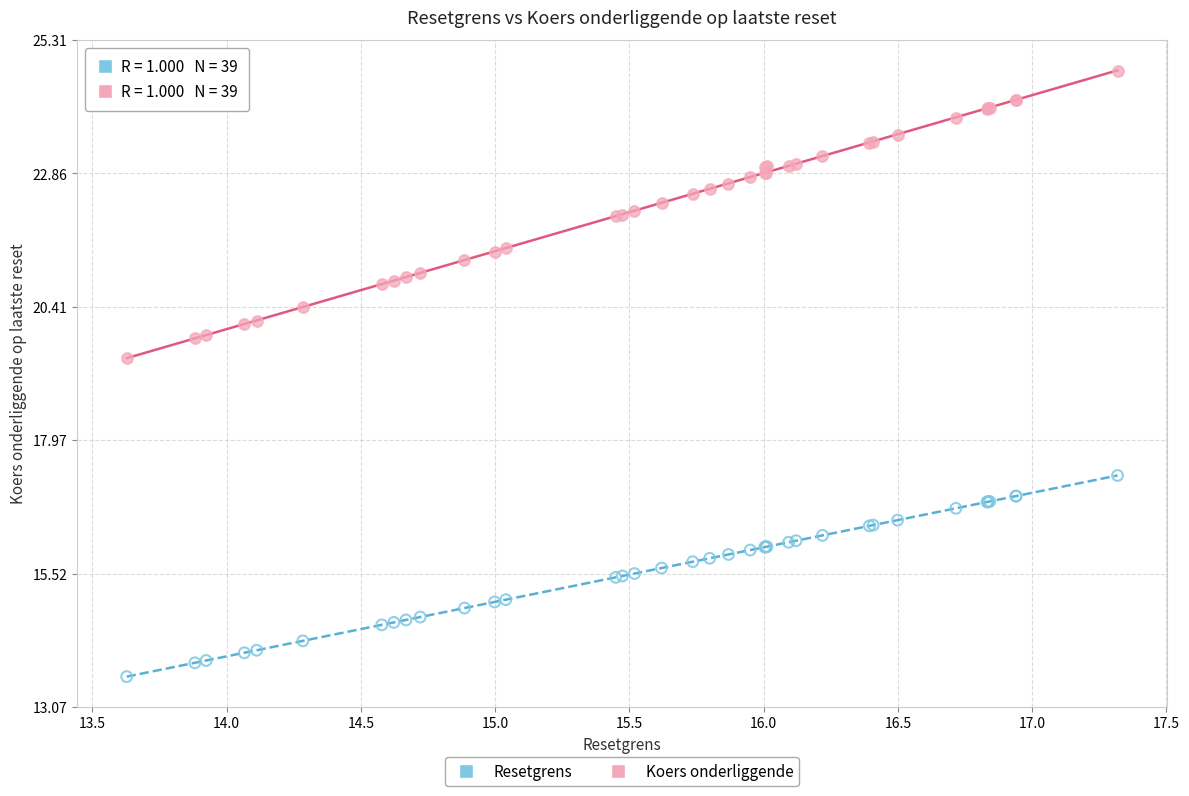

What are all the series names shown in the legend?

Resetgrens, Koers onderliggende